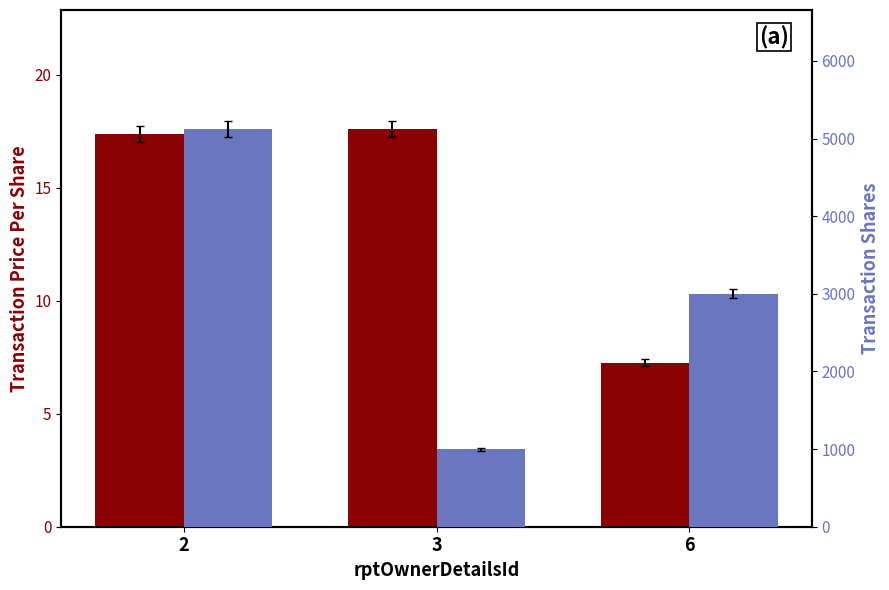

True or false: transactionShares has a value of 4886.3 at 6.

False